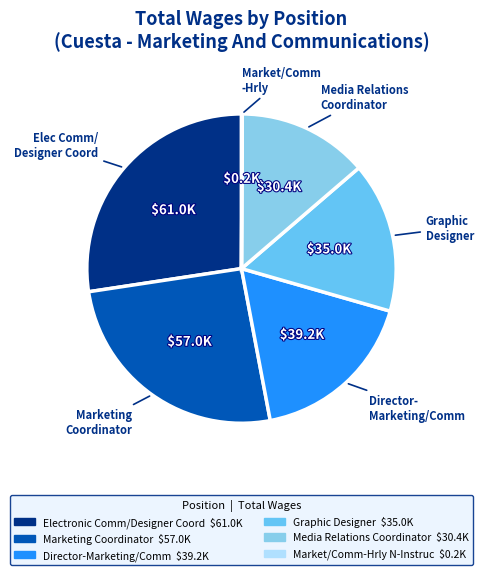

Is Market/Comm-Hrly N-Instruc the majority of the pie?

No